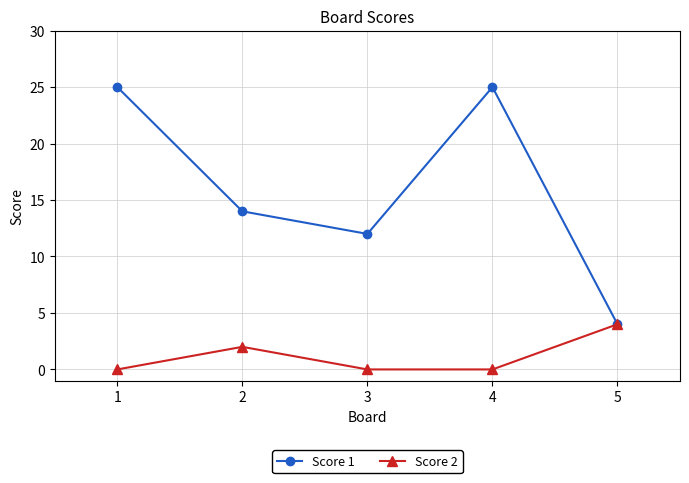

In Score 1, how many points are lower than both neighbors (excluding endpoints)?

1